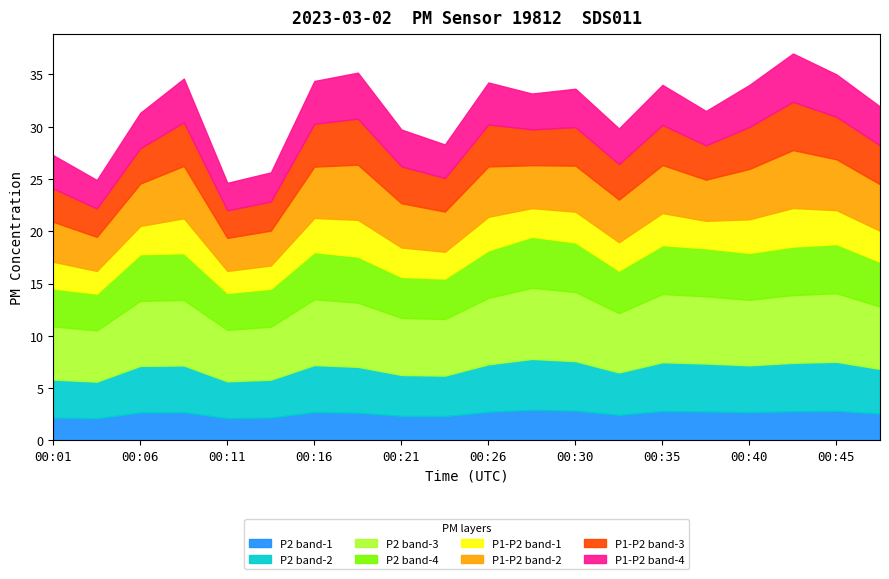

Does the chart have visible grid lines?

No